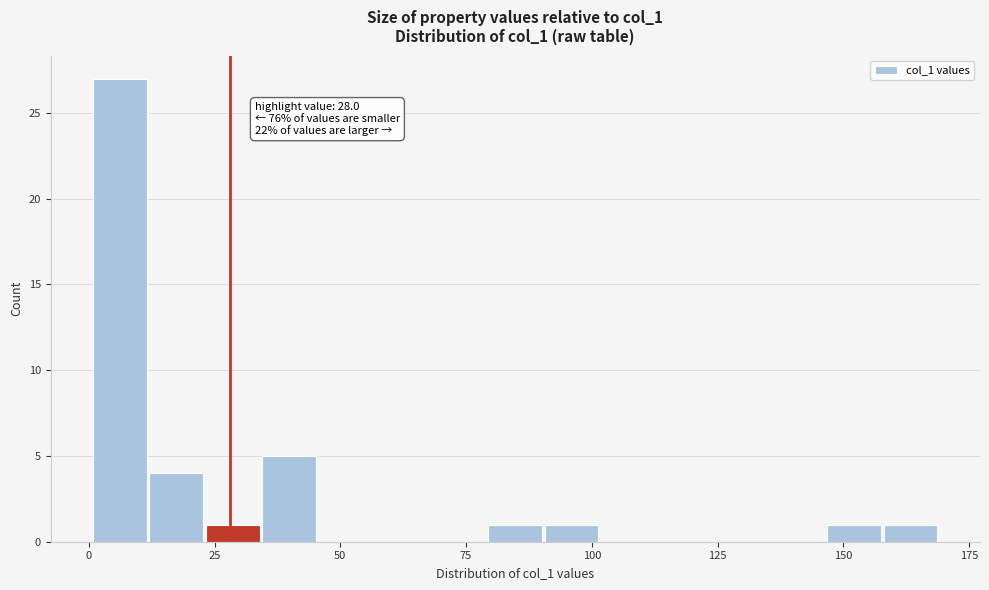

Read against the x-axis, roughly where is the centre of the tallest bar?

5